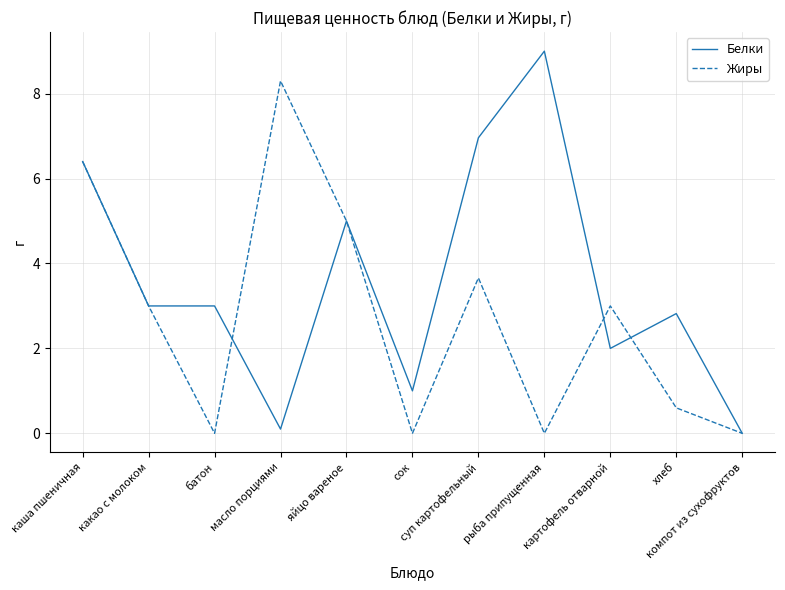

How many lines are shown in the chart?

2